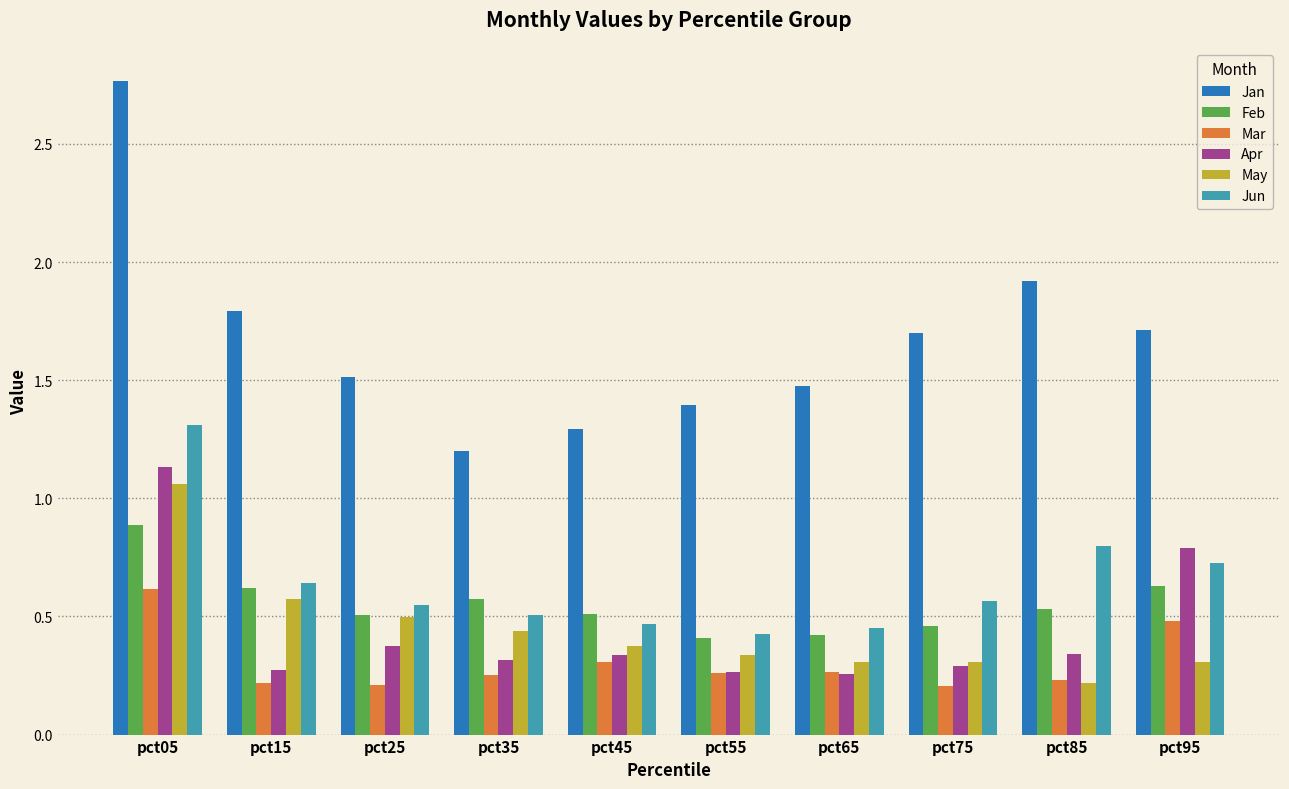

Which category has the highest value across all series?

pct05